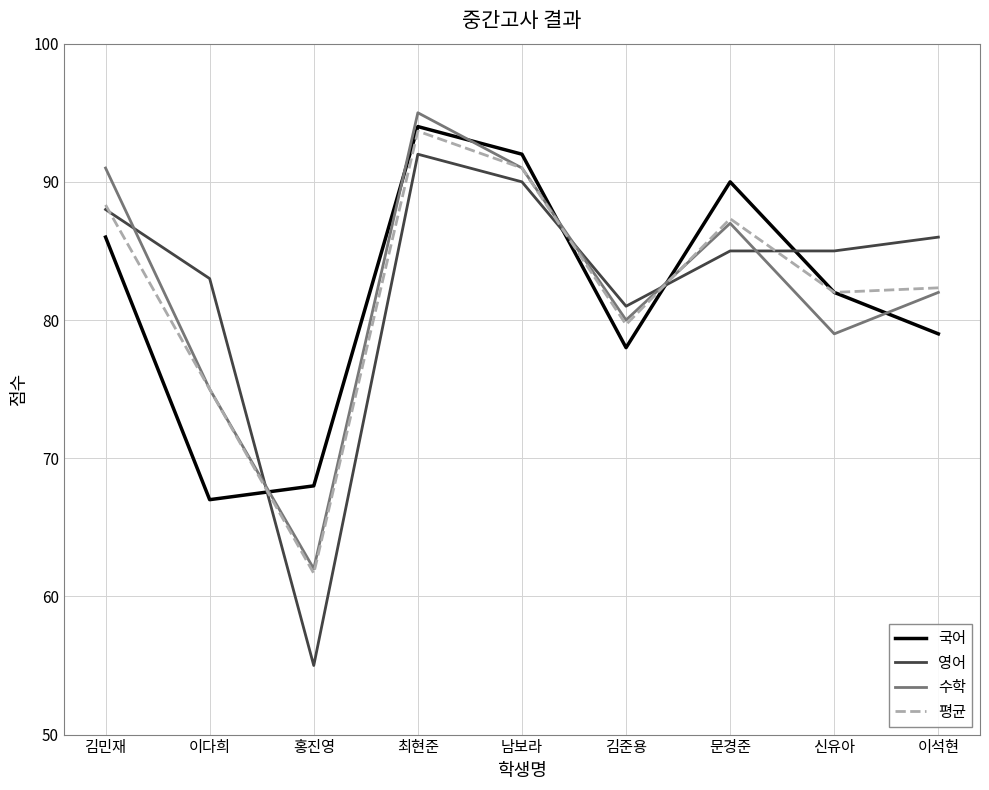

How many series are shown in this chart?

4